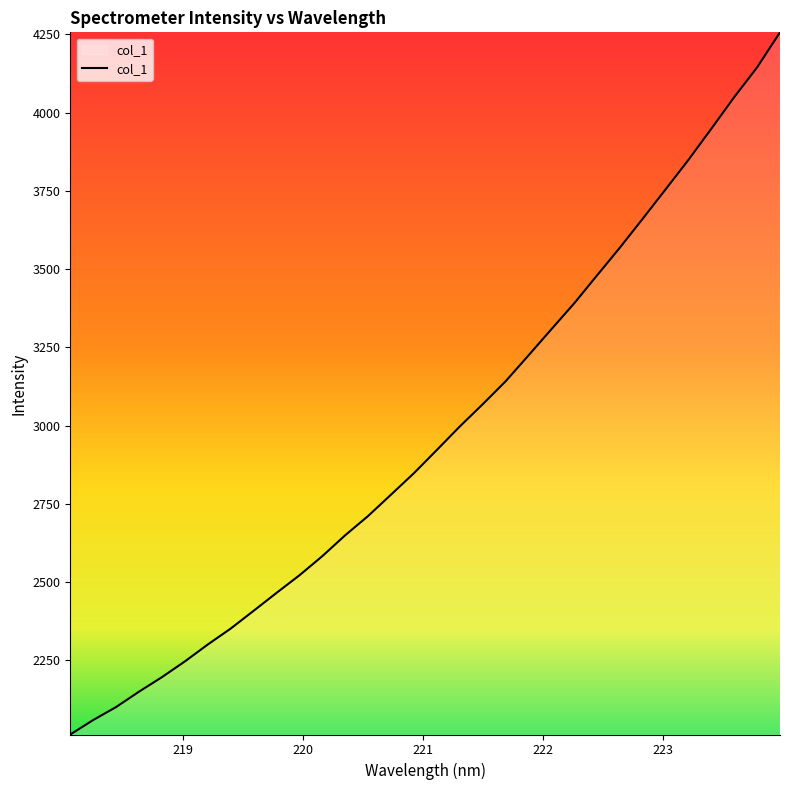

What is the greatest value displayed?

4256.1